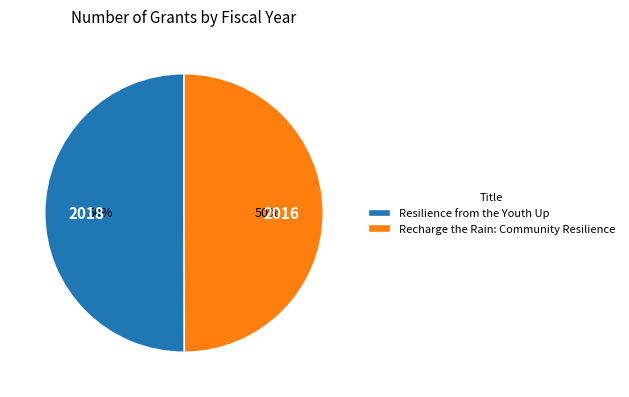

To the nearest percent, what is the combined percentage of Recharge the Rain: Community Resilience and Resilience from the Youth Up?

100%